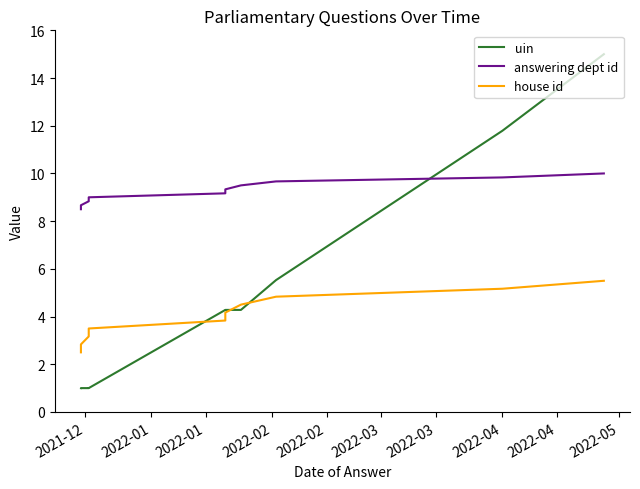

Reading right to left, extract all data points from this chart.

uin: 15.0	11.8	5.5	4.3	4.3	4.3	1.0	1.0	1.0	1.0
answering dept id: 10.0	9.8	9.7	9.5	9.3	9.2	9.0	8.8	8.7	8.5
house id: 5.5	5.2	4.8	4.5	4.2	3.8	3.5	3.2	2.8	2.5